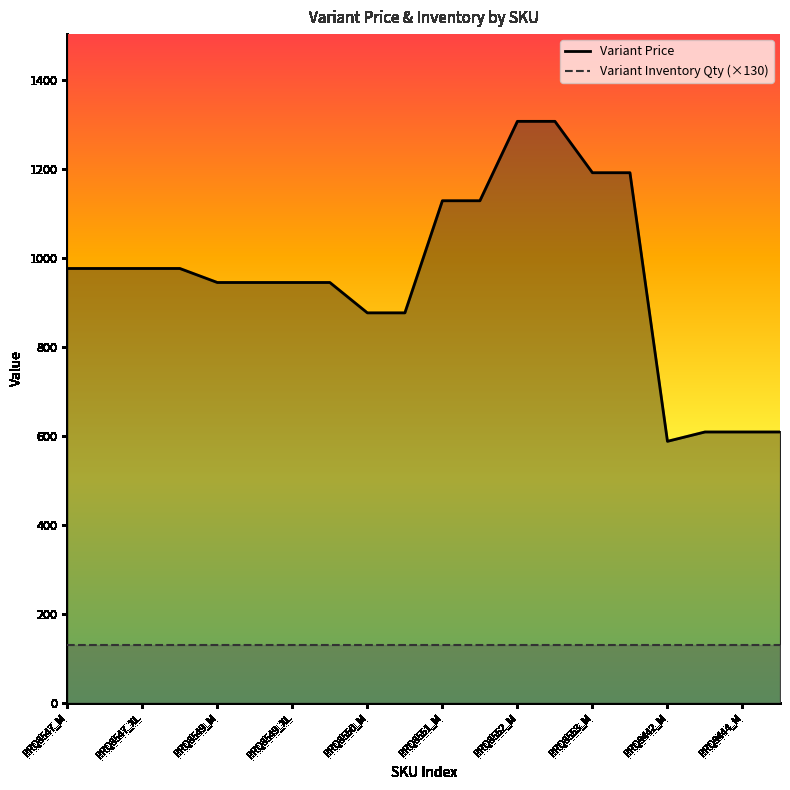

What is the sum of all Variant Inventory Qty (×130) values?

2614.5